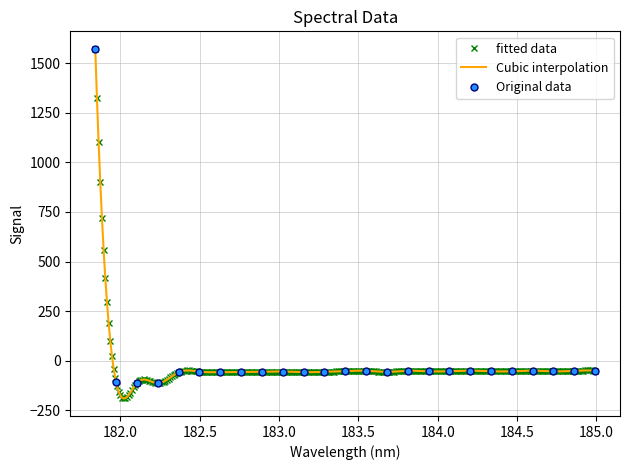

What is the value of the Original data point at the 17th from the left?

-53.5